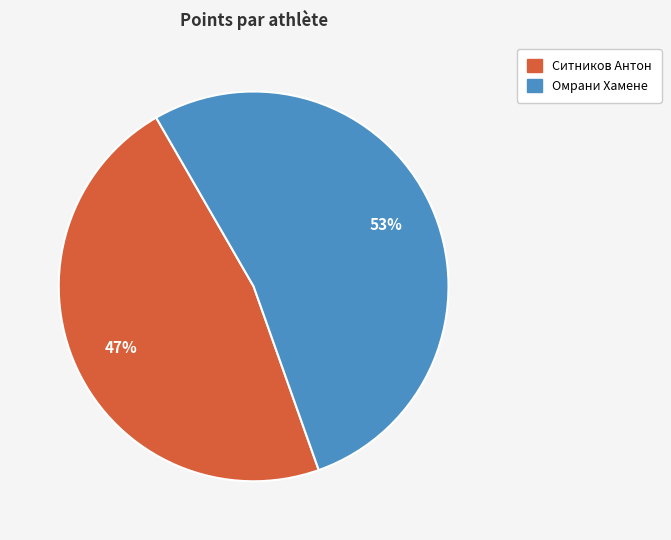

To the nearest percent, what is the combined percentage of Ситников Антон and Омрани Хамене?

100%